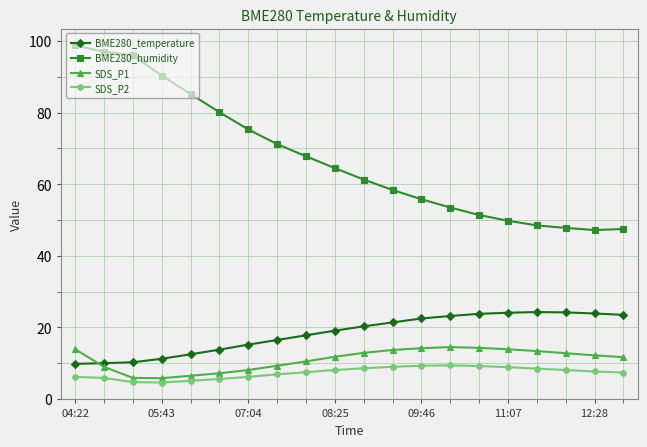

How many distinct data groups are displayed?

4